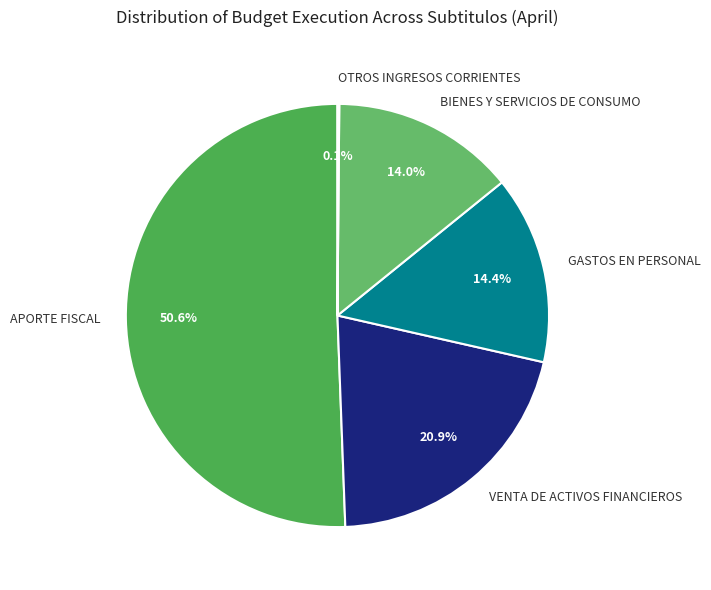

Which slice is the largest?

APORTE FISCAL